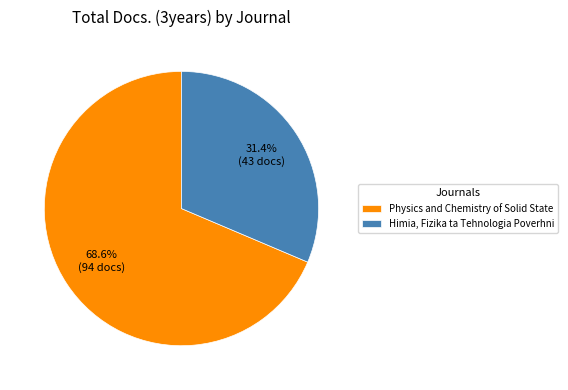

To the nearest percent, what is the difference between the Physics and Chemistry of Solid State and Himia, Fizika ta Tehnologia Poverhni slice percentages?

37%